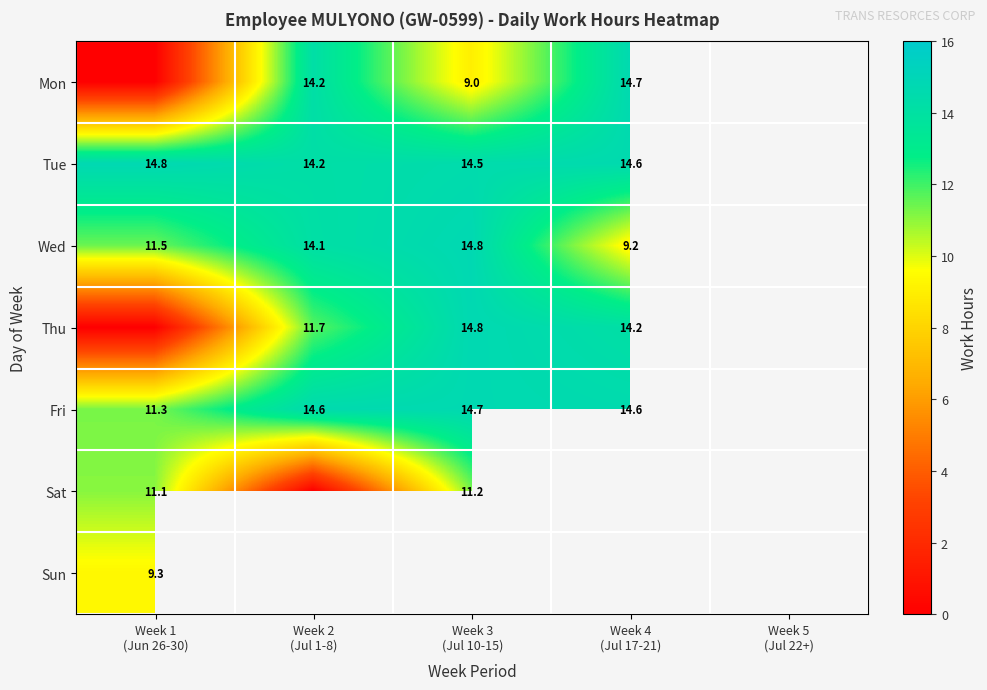

Rank the categories by Thu value from lowest to highest.

Week 1 (Jun 26-30), Week 2 (Jul 1-8), Week 4 (Jul 17-21), Week 3 (Jul 10-15), Week 5 (Jul 22+)